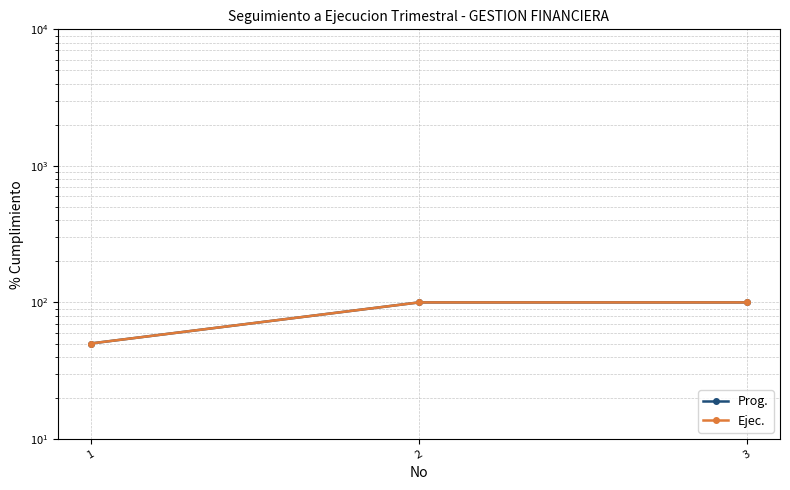

Reading left to right, extract all data points from this chart.

Prog.: 50	100	100
Ejec.: 50	100	100